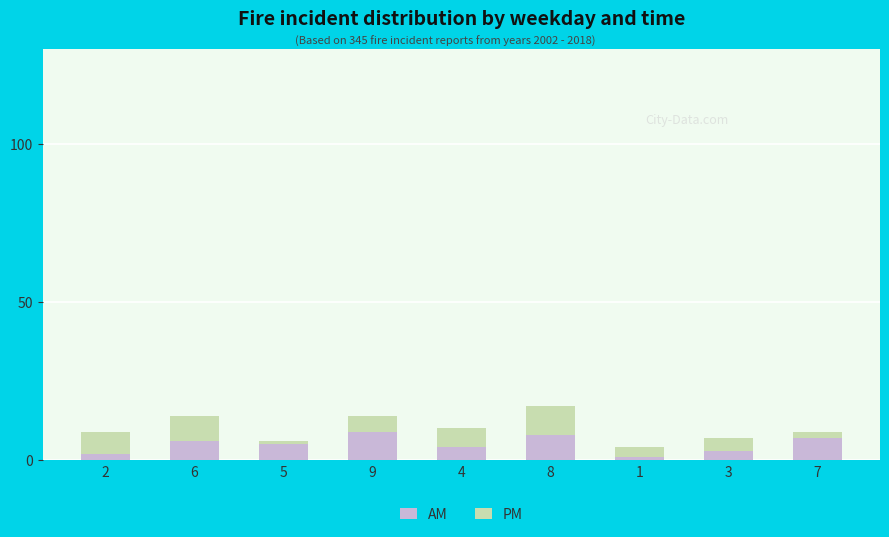

True or false: AM has a value of 6 at 6.

True